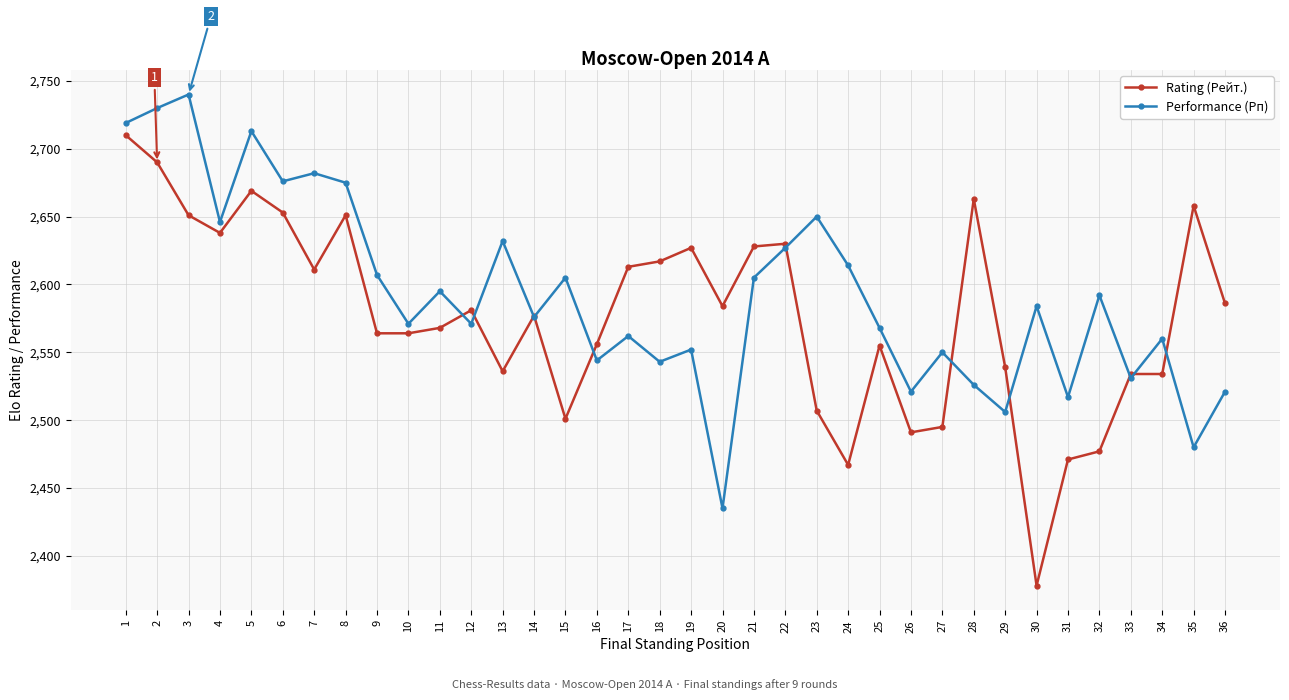

Which category has the highest value across all series?

3